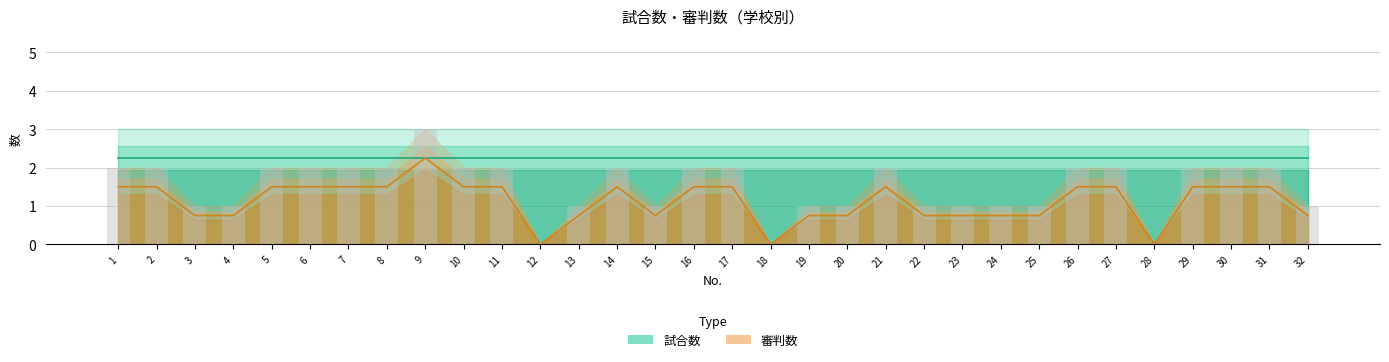

Reading right to left, list all the values displayed in this chart.

試合数 (線): 2.2	2.2	2.2	2.2	2.2	2.2	2.2	2.2	2.2	2.2	2.2	2.2	2.2	2.2	2.2	2.2	2.2	2.2	2.2	2.2	2.2	2.2	2.2	2.2	2.2	2.2	2.2	2.2	2.2	2.2	2.2	2.2
審判数 (線): 0.8	1.5	1.5	1.5	0.0	1.5	1.5	0.8	0.8	0.8	0.8	1.5	0.8	0.8	0.0	1.5	1.5	0.8	1.5	0.8	0.0	1.5	1.5	2.2	1.5	1.5	1.5	1.5	0.8	0.8	1.5	1.5